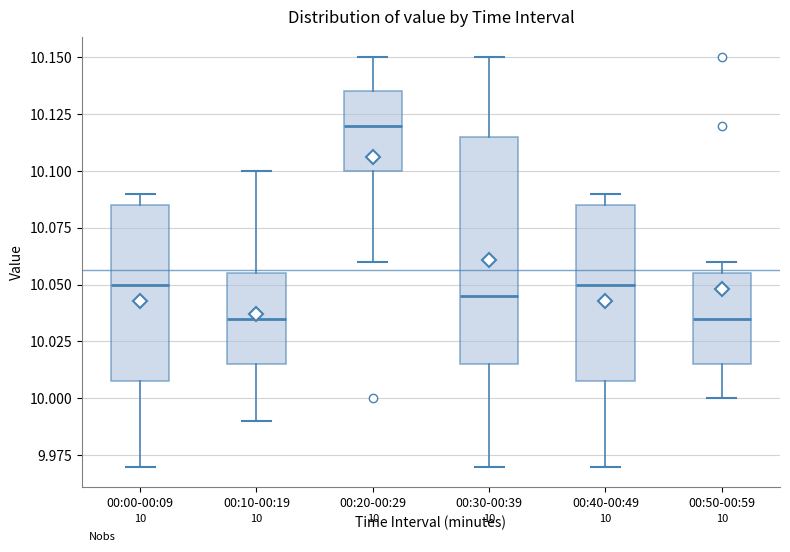

Comparing the boxes themselves (not the whiskers), which one is the tallest?

00:30-00:39